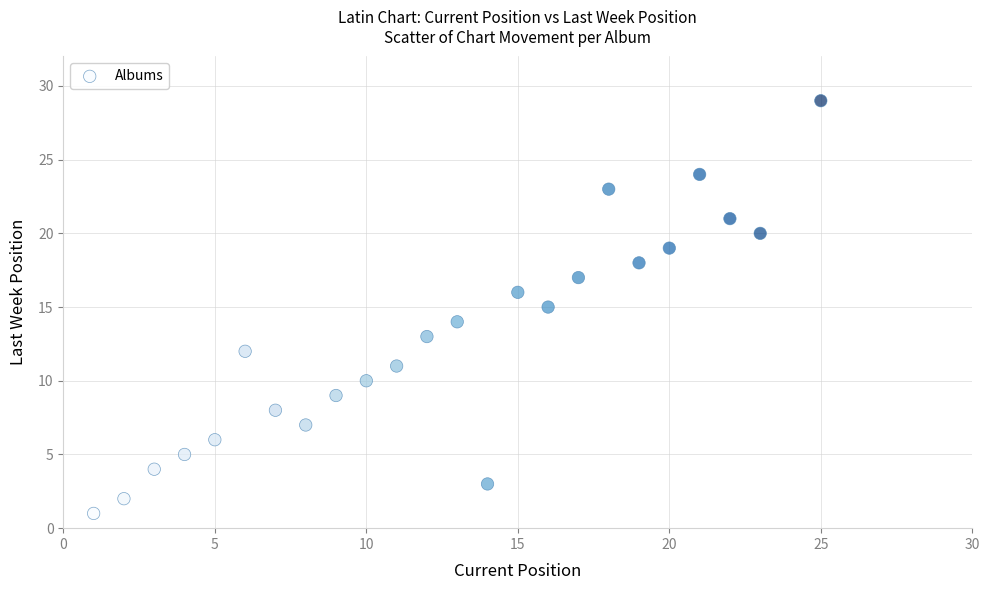

What is the range of Y values (max minus min)?

28